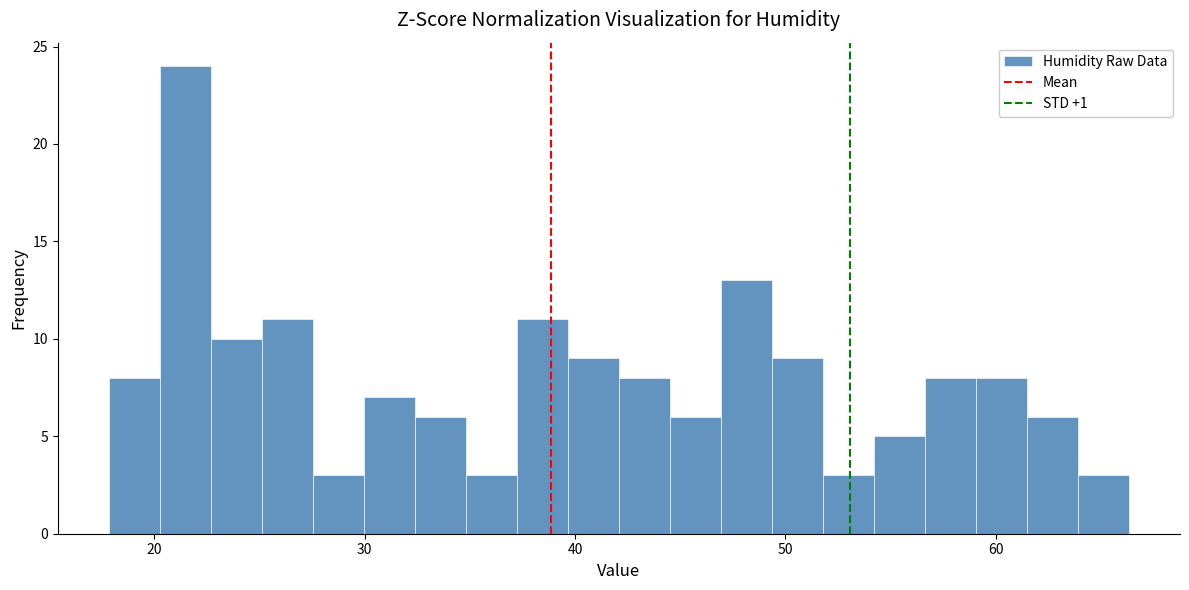

Read against the x-axis, roughly where is the centre of the tallest bar?

21